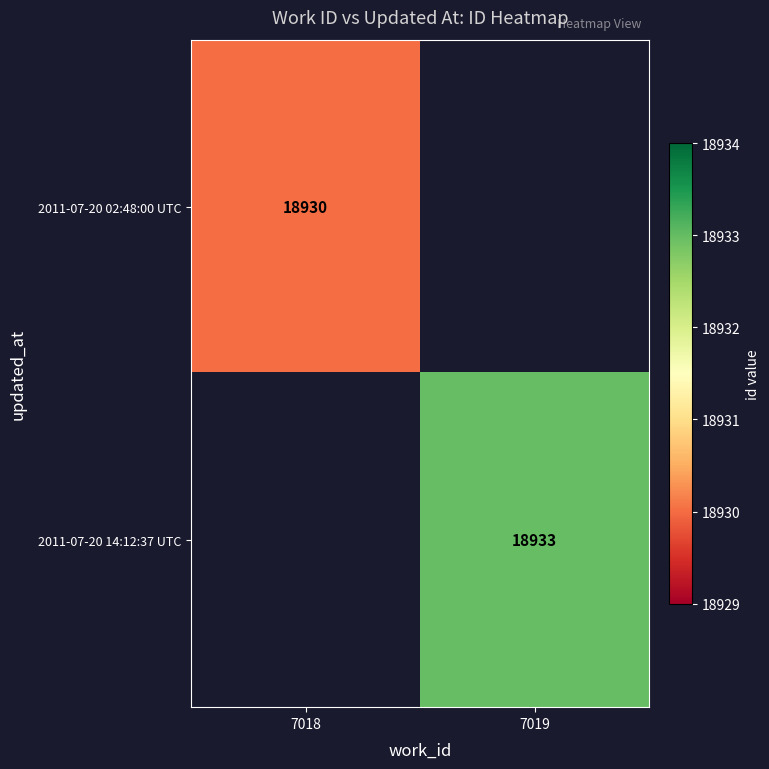

True or false: 2011-07-20 02:48:00 UTC has a value of 18930 at 7018.

True